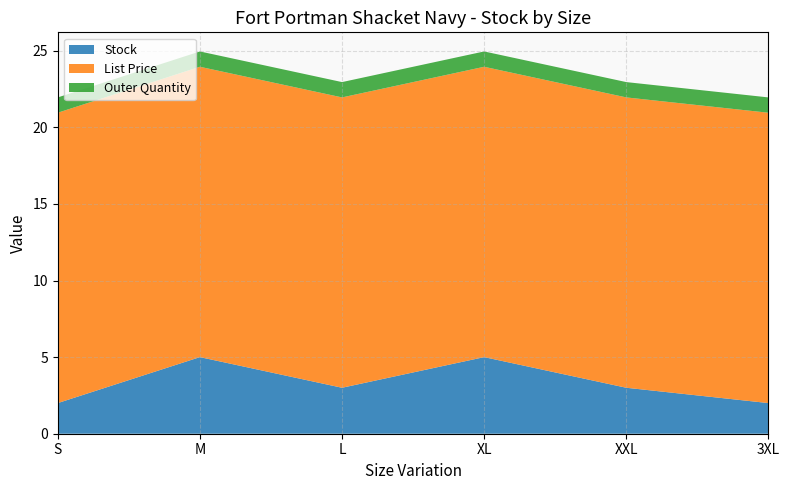

Reading left to right, what are all the values shown in this chart?

Stock: 2.0	5.0	3.0	5.0	3.0	2.0
List Price: 18.9	18.9	18.9	18.9	18.9	18.9
Outer Quantity: 1.0	1.0	1.0	1.0	1.0	1.0